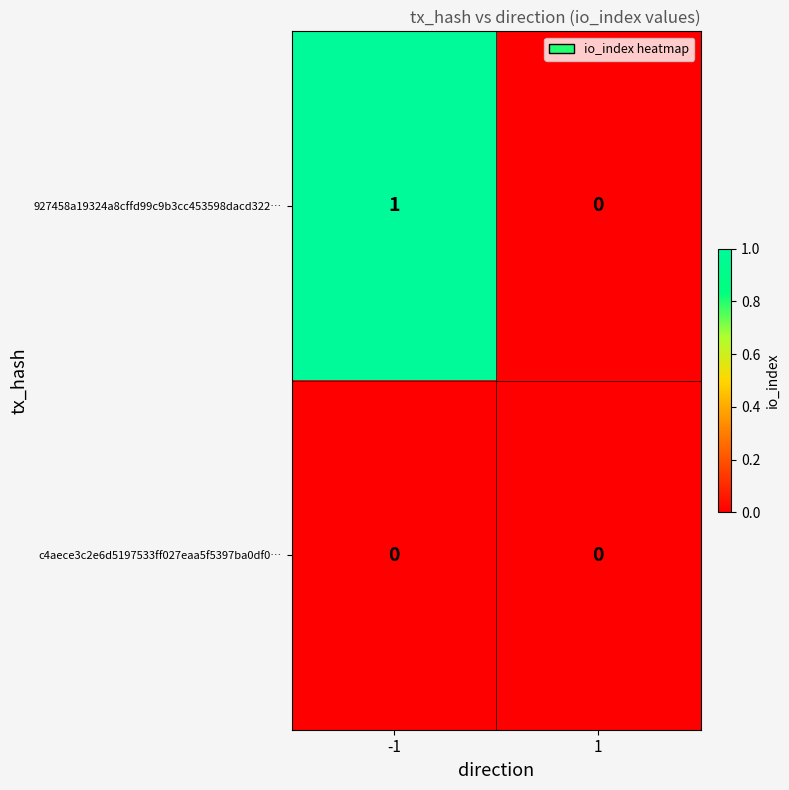

True or false: 927458a19324a8cffd99c9b3cc453598dacd322… has a value of 1 at -1.

True